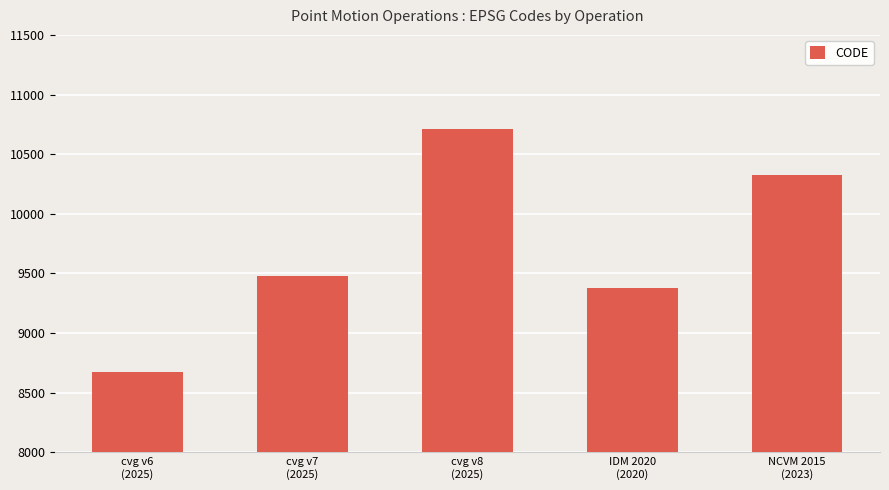

What is the value of the 4th bar from the left?

9375